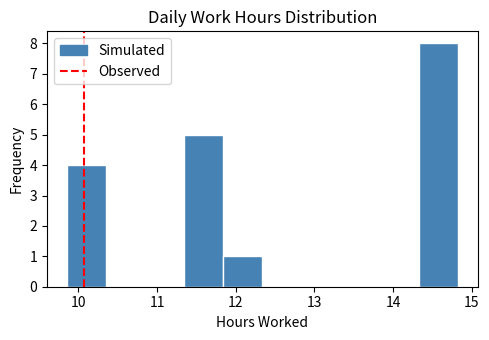

Reading left to right, list every bar in this chart as the range it spans on the x-axis followed by its height. Neither the bar edges nor the heights are printed on the chart, so give them approximately, as read against the axes.

9.9 to 10.3: 4
10.3 to 10.8: 0
10.8 to 11.3: 0
11.3 to 11.8: 5
11.8 to 12.3: 1
12.3 to 12.8: 0
12.8 to 13.3: 0
13.3 to 13.8: 0
13.8 to 14.3: 0
14.3 to 14.8: 8